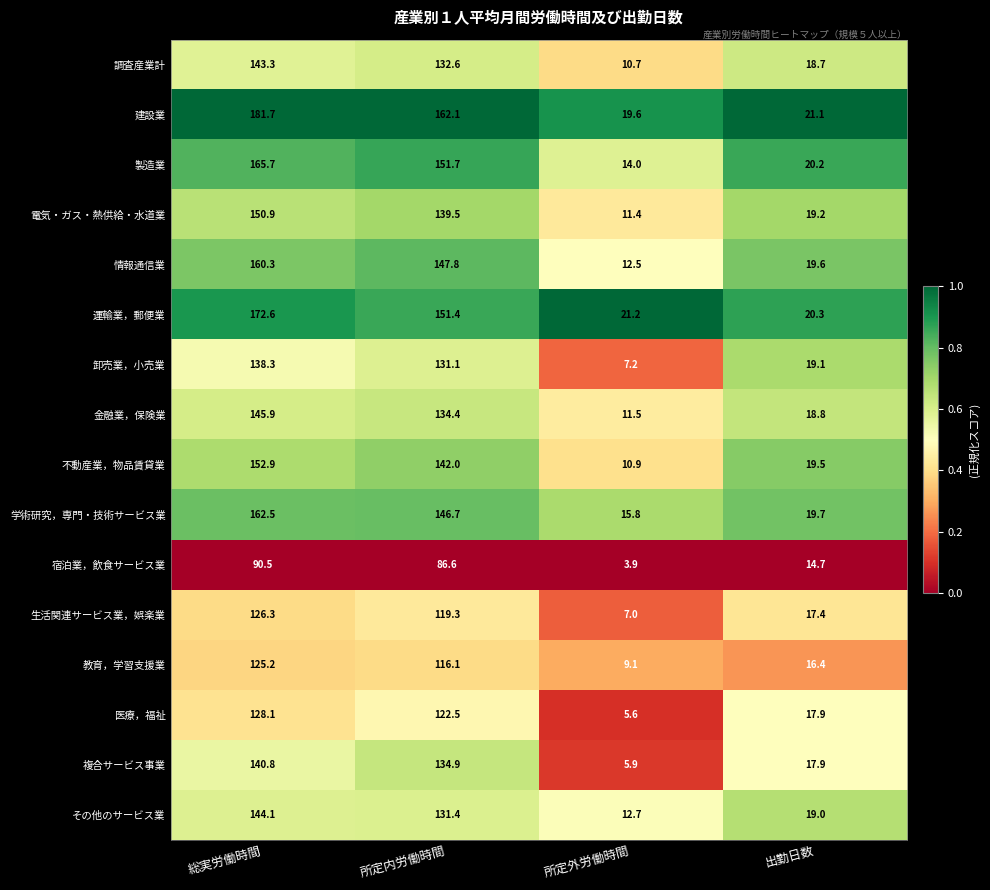

At 所定外労働時間, list the series in order from smallest to largest.

宿泊業，飲食サービス業, 医療，福祉, 複合サービス事業, 生活関連サービス業，娯楽業, 卸売業，小売業, 教育，学習支援業, 調査産業計, 不動産業，物品賃貸業, 電気・ガス・熱供給・水道業, 金融業，保険業, 情報通信業, その他のサービス業, 製造業, 学術研究，専門・技術サービス業, 建設業, 運輸業，郵便業